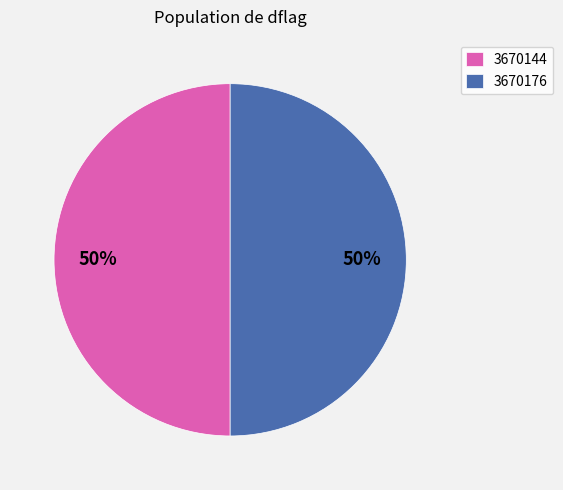

Combined, do 3670144 and 3670176 account for over 50%?

Yes